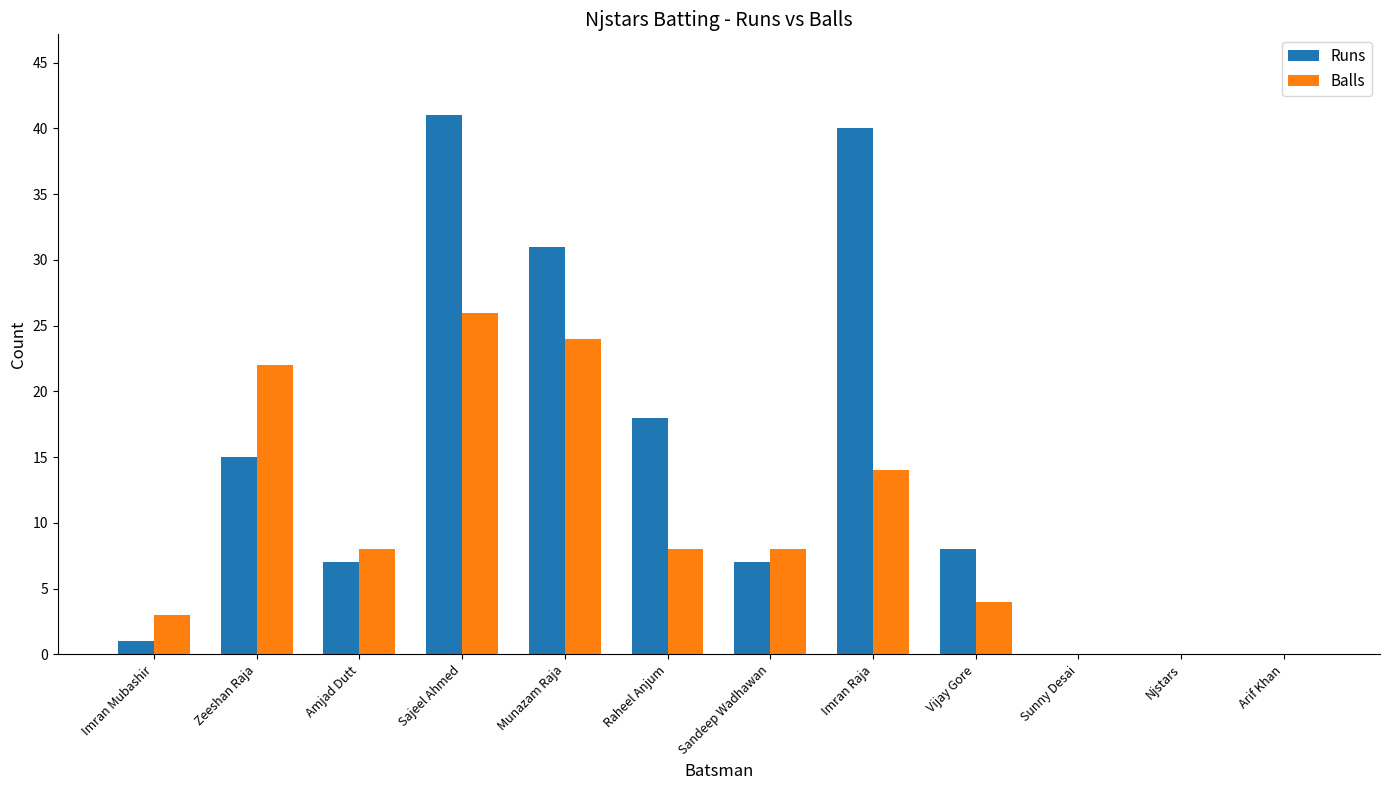

What is the sum of the Balls values at Amjad Dutt and Njstars?

8